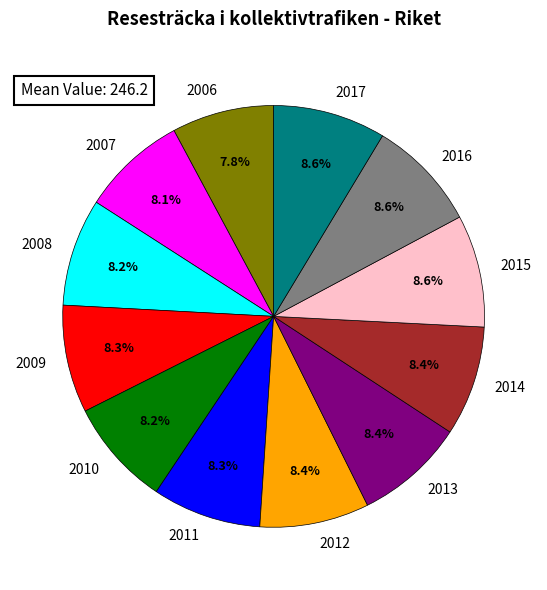

Count the number of slices in the pie.

12